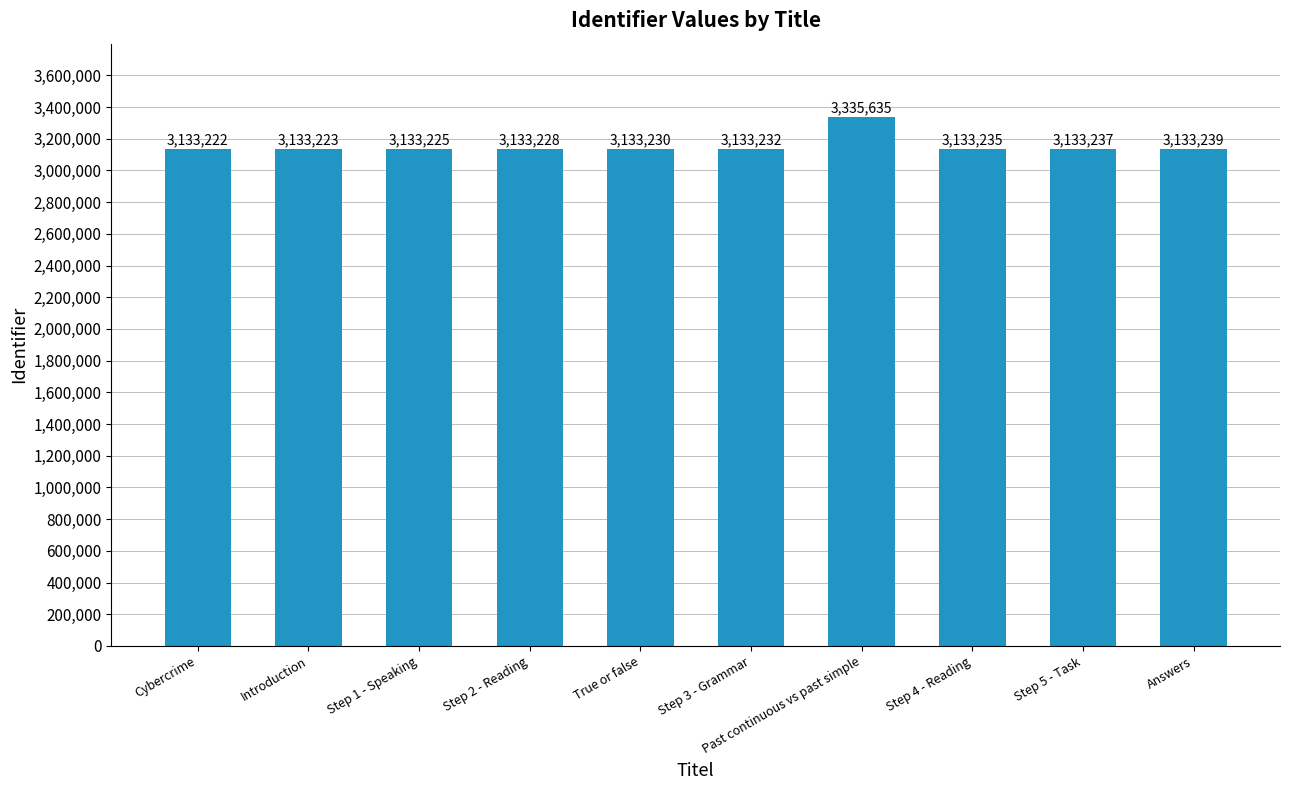

The chart shows a value of 874096 at True or false. True or false?

False